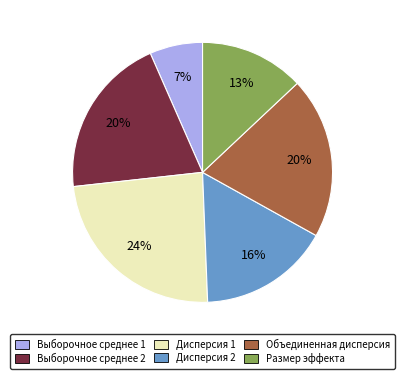

Which category has the smallest portion of the pie?

Выборочное среднее 1